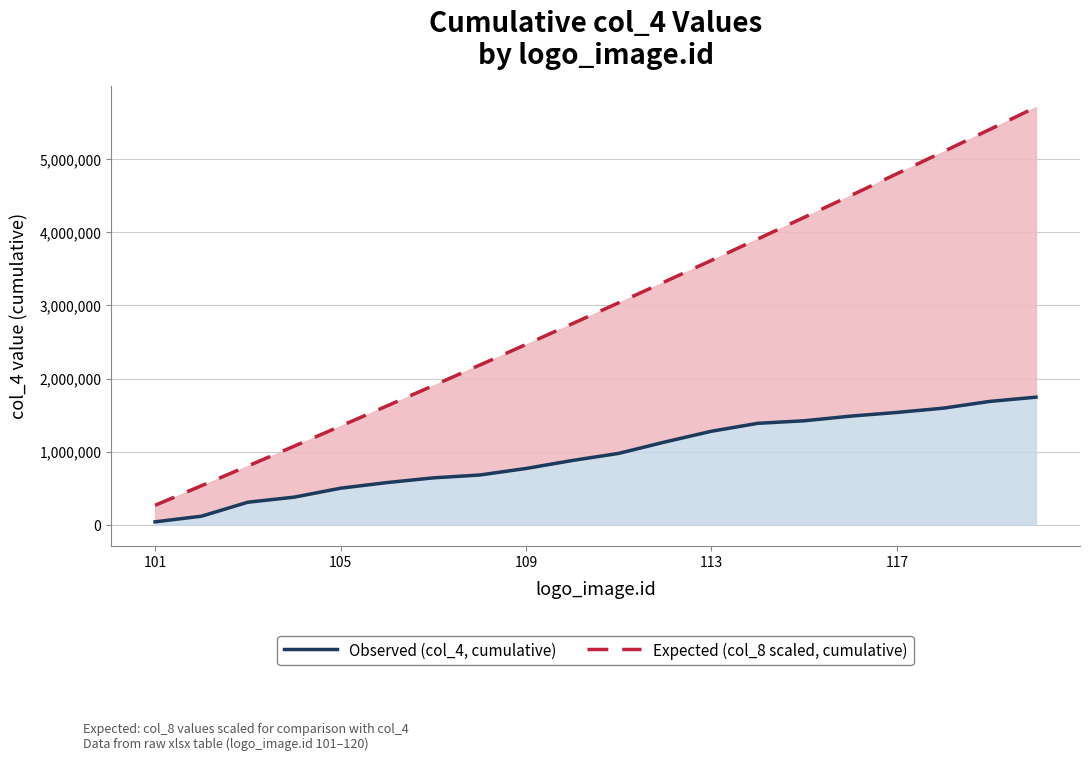

What is the average value of the Expected (col_8 scaled, cumulative) series?

2928919.4